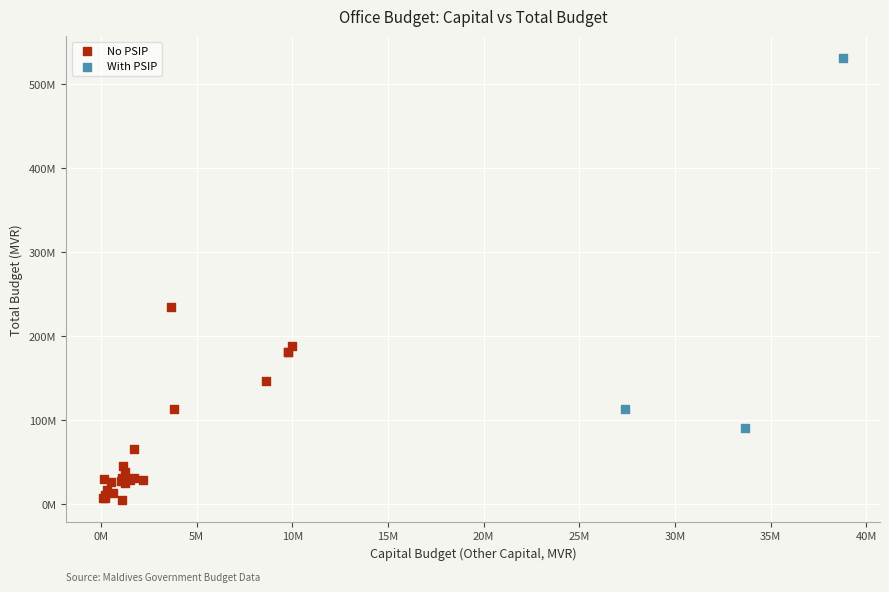

What are all the series names shown in the legend?

No PSIP, With PSIP